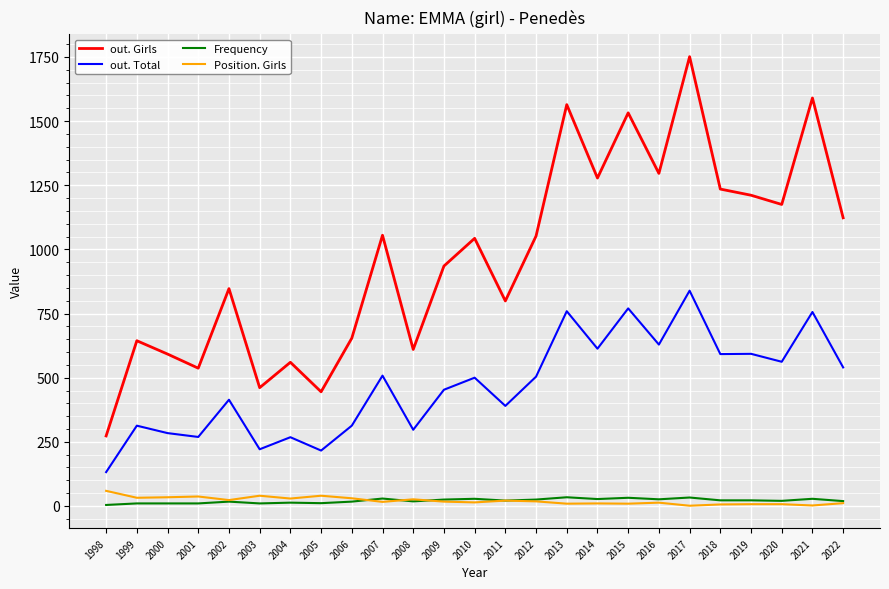

Is it true that Frequency equals 19 at 2022?

True